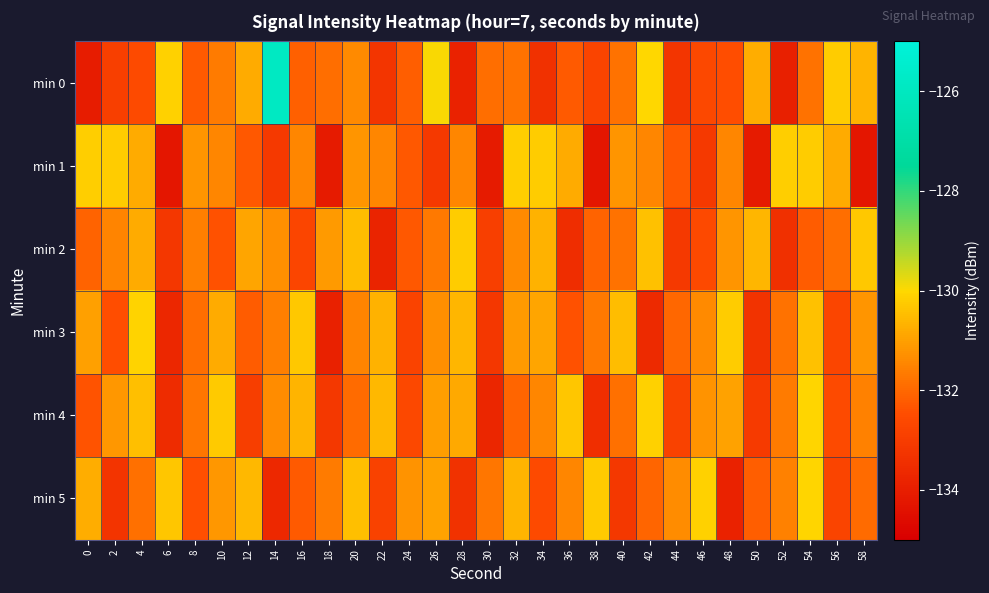

List the series in order of their peak value, lowest first.

min 2, min 1, min 3, min 4, min 5, min 0